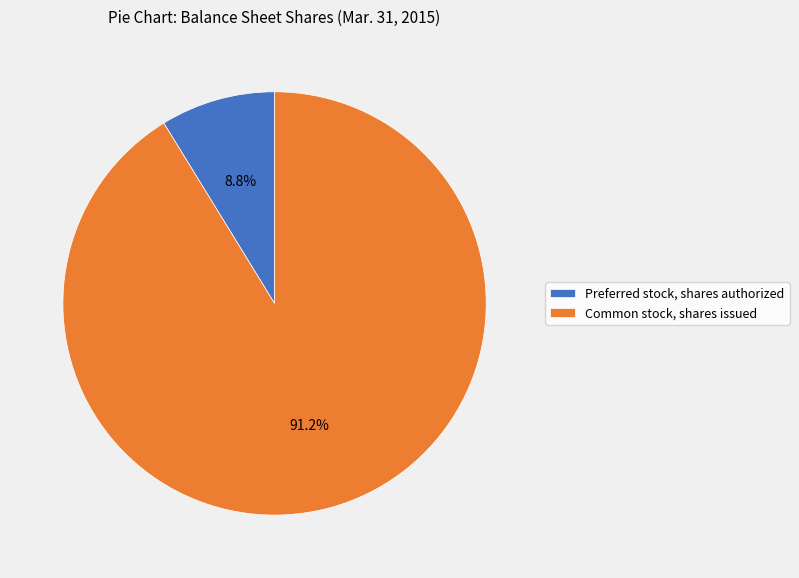

Is it true that Preferred stock, shares authorized is 1% of the pie?

False